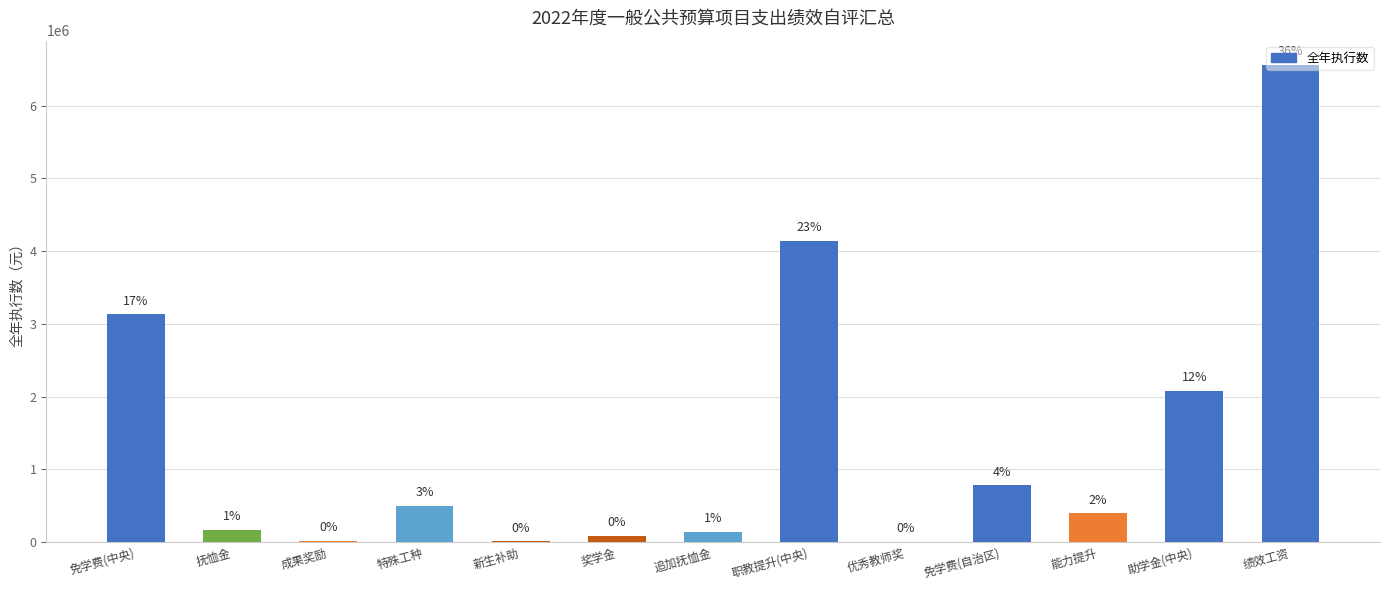

The chart shows a value of 66363.9 at 抚恤金. True or false?

False